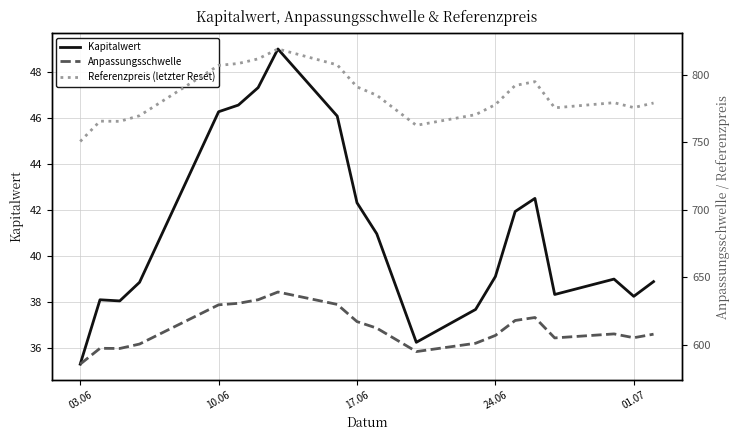

What is the highest value of the Kapitalwert series?

49.0